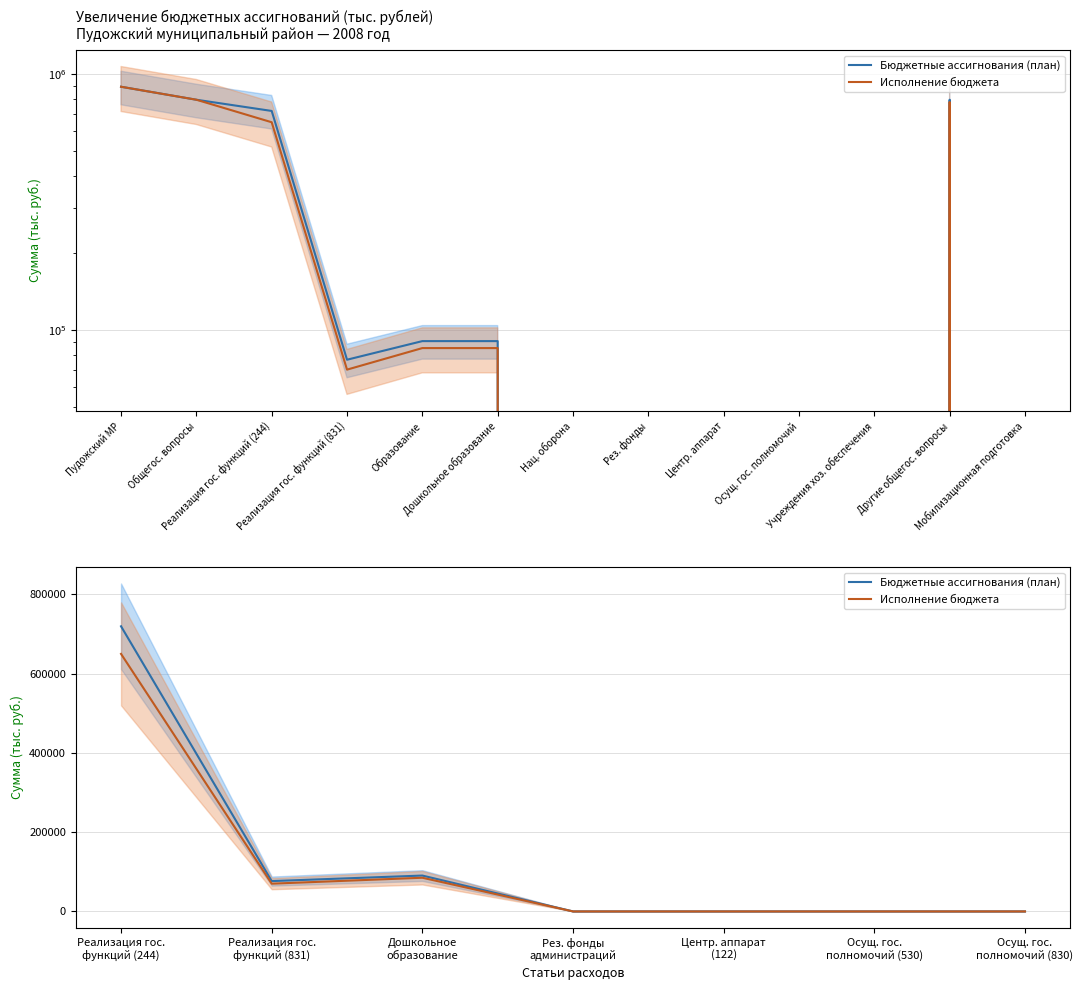

What are all the series names shown in the legend?

Бюджетные ассигнования (план), Исполнение бюджета